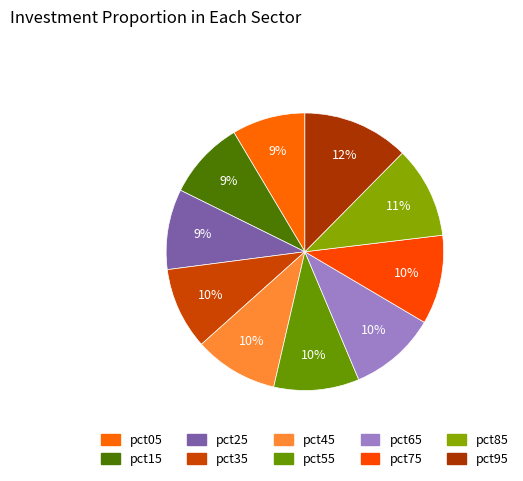

What percentage is NOT represented by pct75?

89.6%